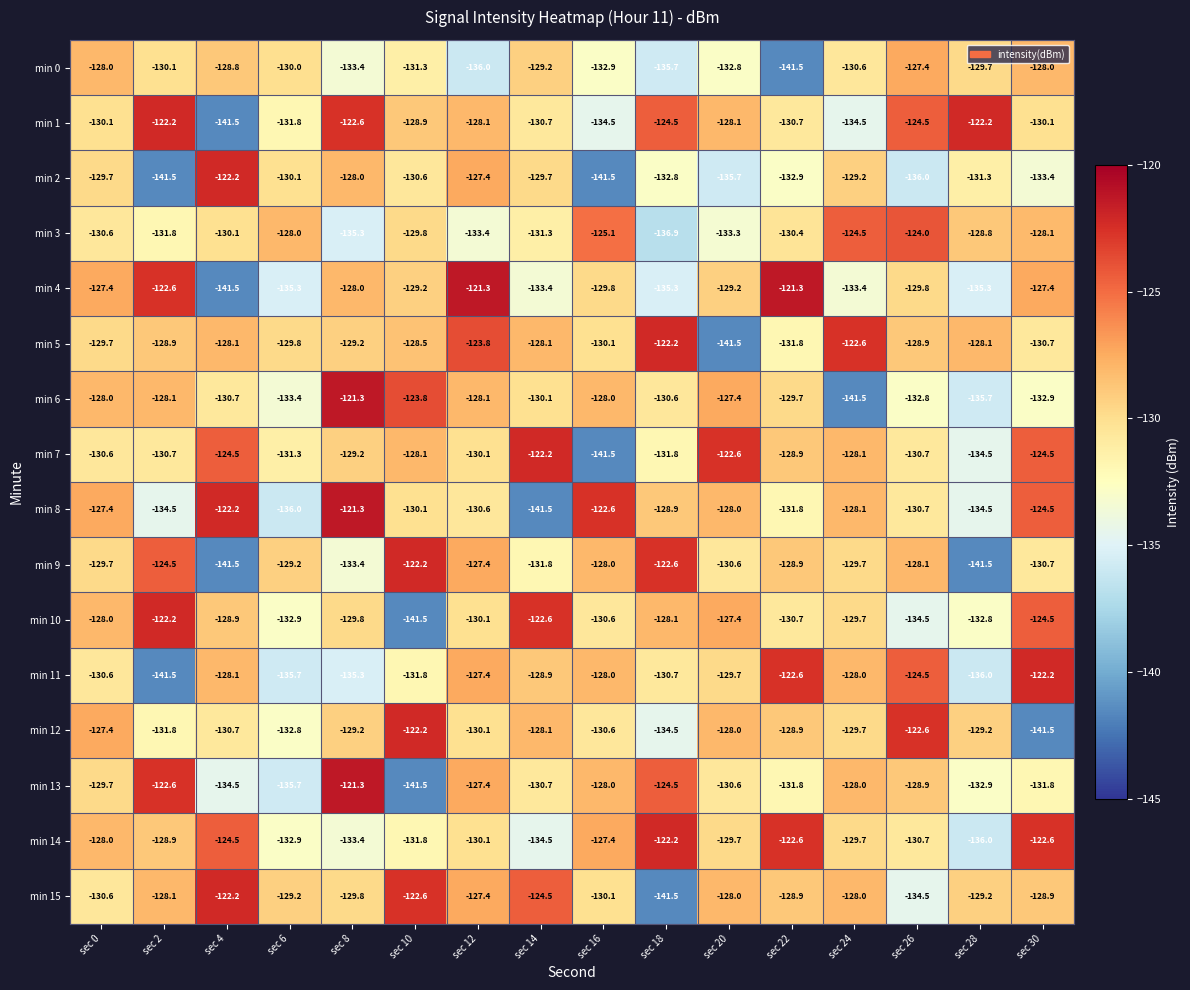

Where is min 3 nearest to the value -130?

sec 4